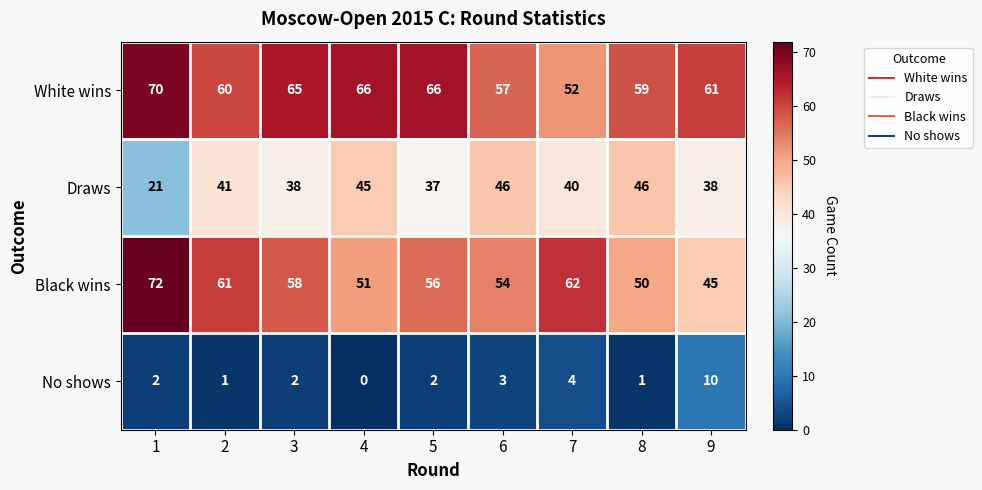

Is it true that White wins equals 37 at 5?

False